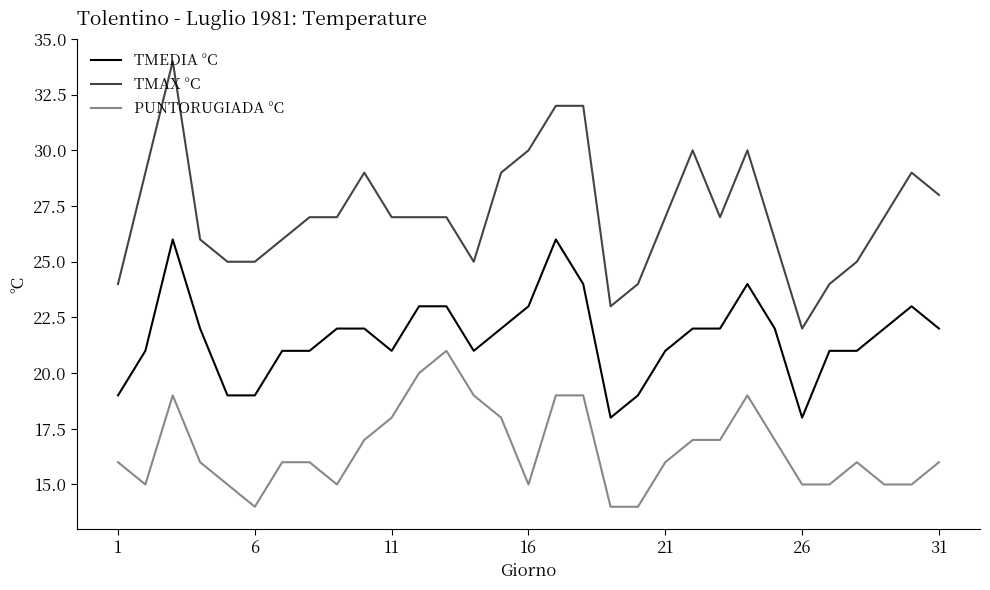

True or false: PUNTORUGIADA °C has more than 1 points higher than both neighbors.

True